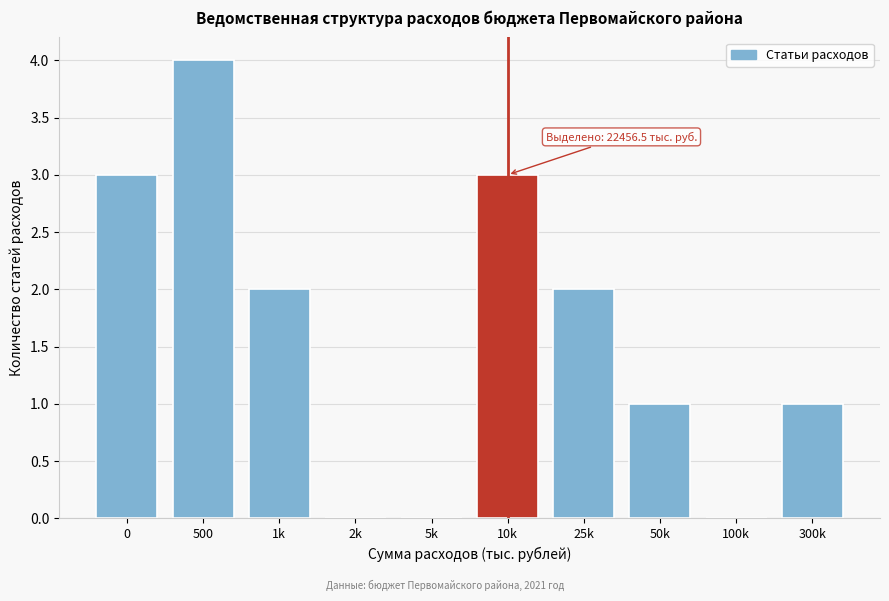

Reading left to right, transcribe all the data shown in this chart.

0=3	500=4	1k=2	2k=0	5k=0	10k=3	25k=2	50k=1	100k=0	300k=1